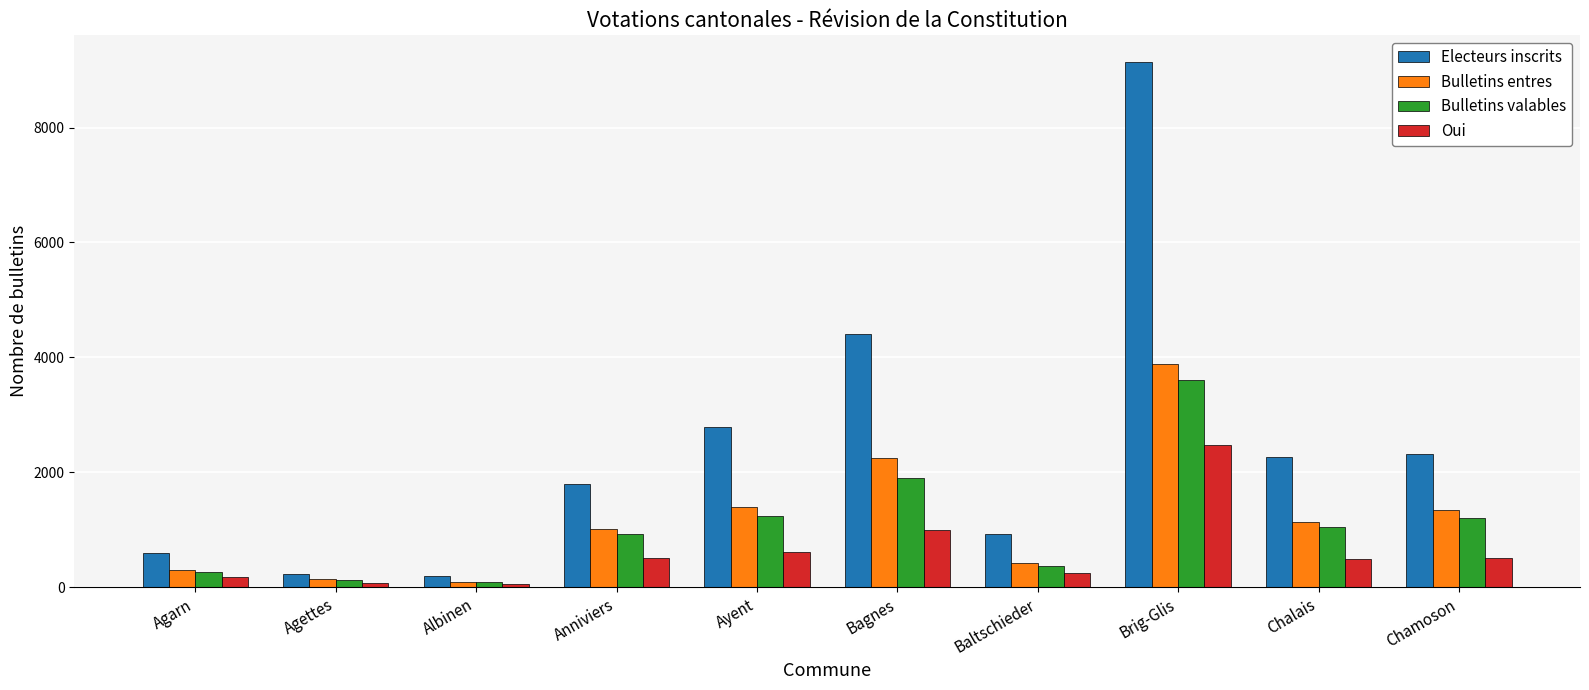

What is the sum of the Oui values at Chalais and Ayent?

1119